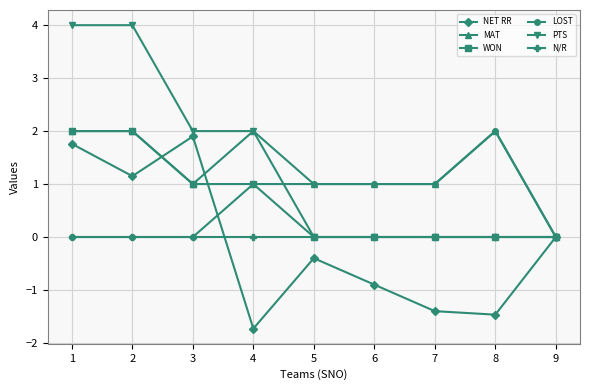

Which series has the largest range (max minus min)?

PTS